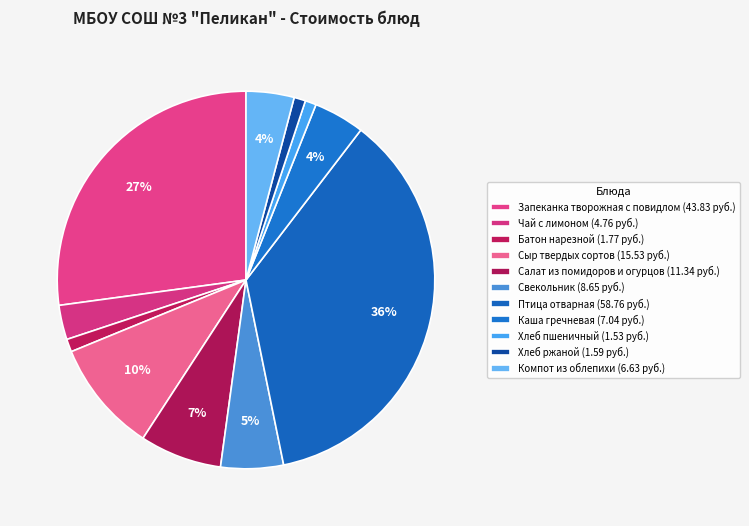

How many slices are in this pie chart?

11